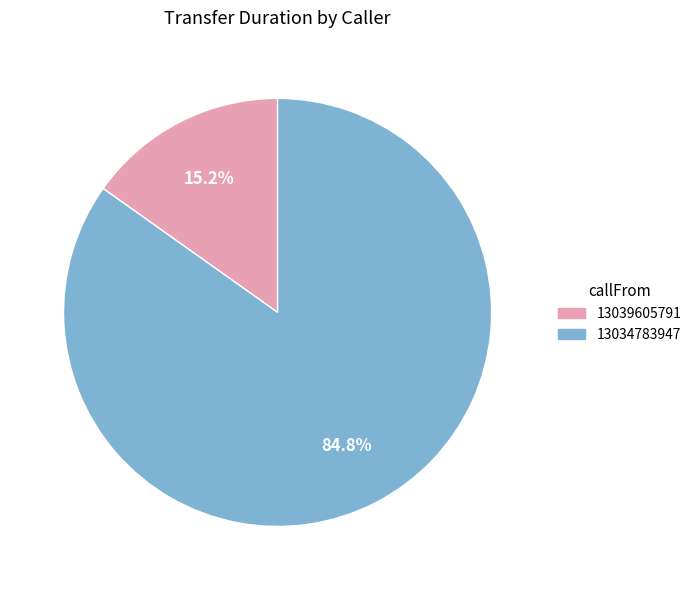

To the nearest percent, what percentage of the pie is 13039605791?

15%